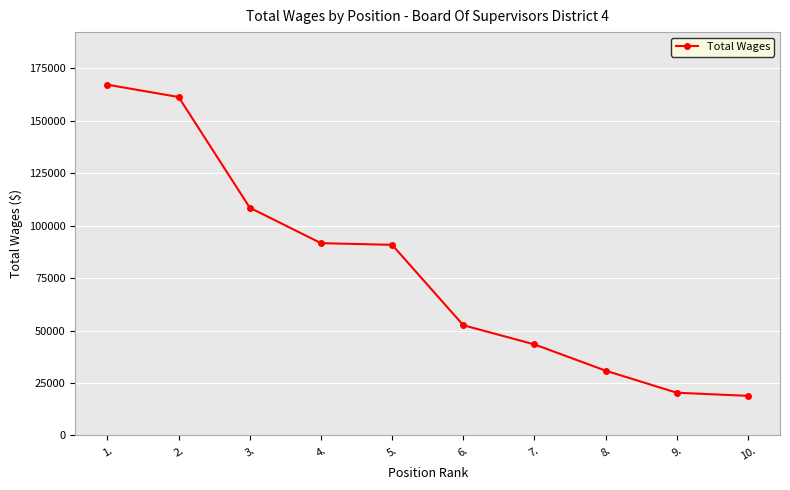

What value does the data have at 4., to the nearest 10?

91670